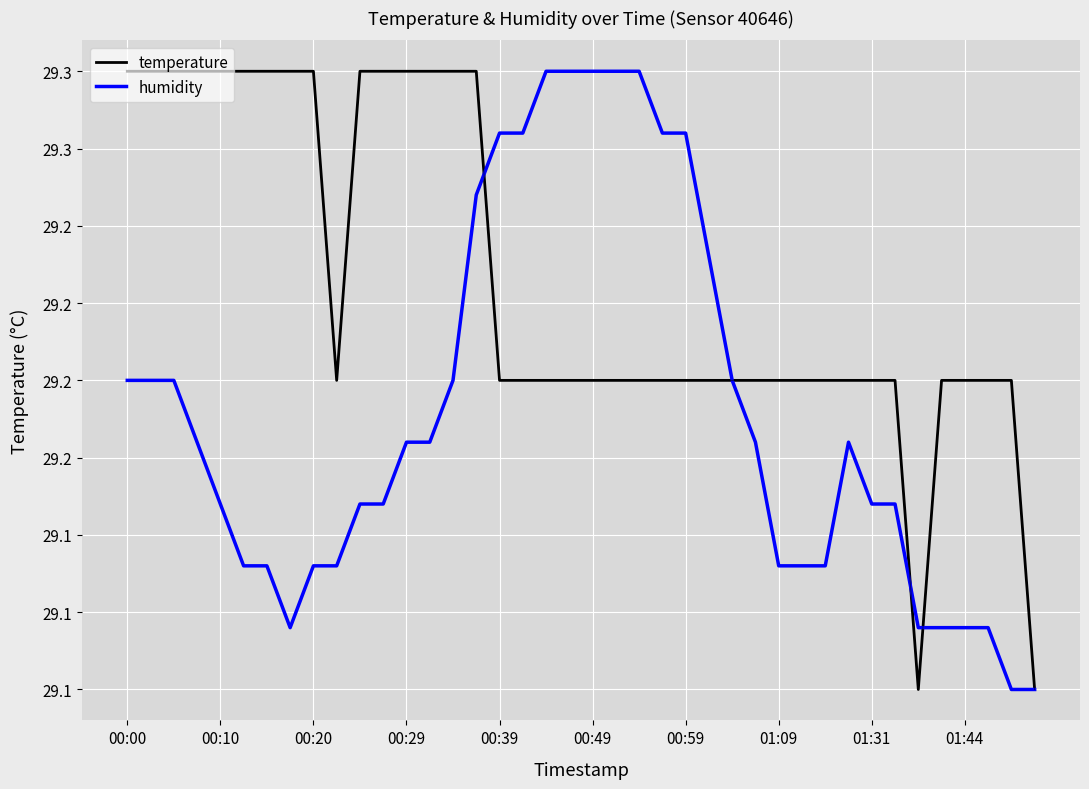

What are all the series names shown in the legend?

temperature, humidity